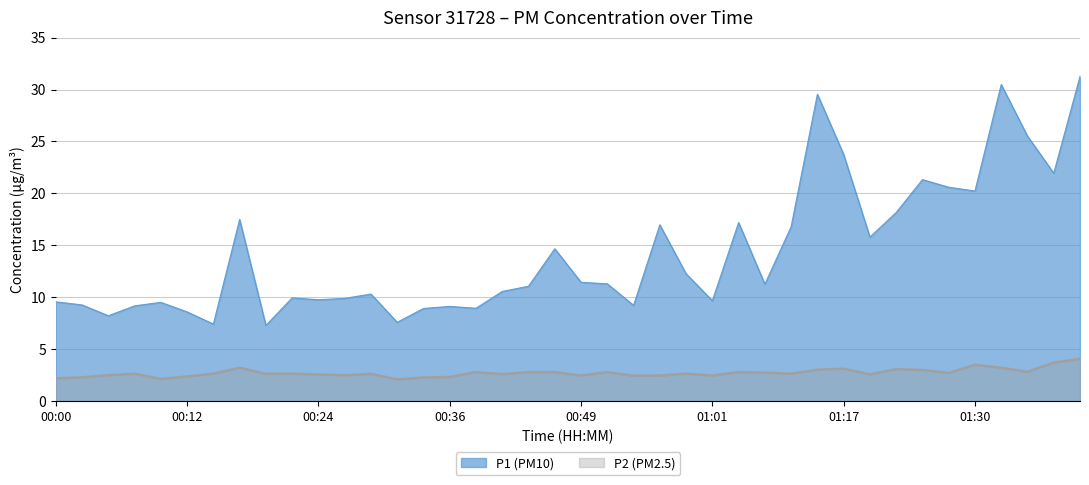

The P1 series shows 7.7 at 01:11. True or false?

False